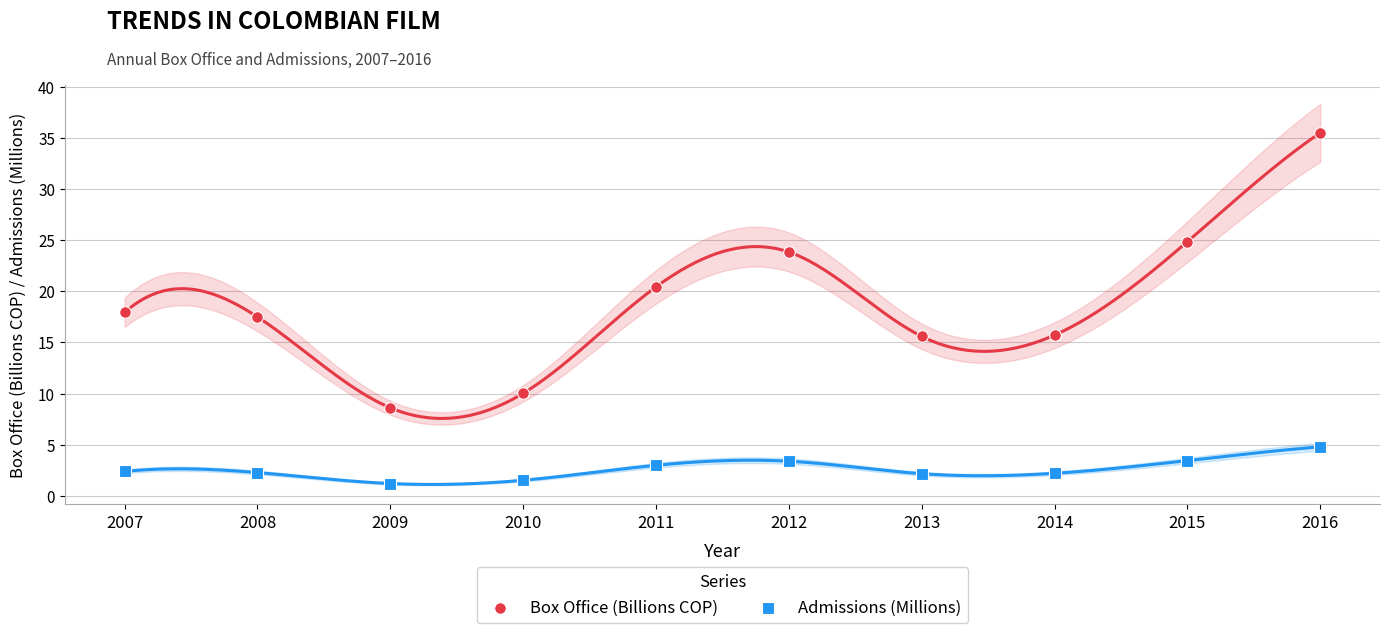

Across all data points, what is the range of Y values (max minus min)?

34.3